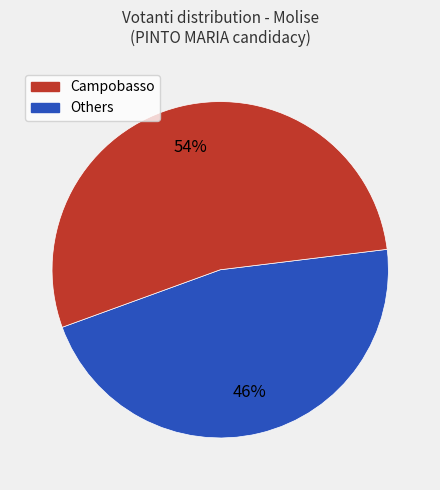

Count the number of slices in the pie.

2